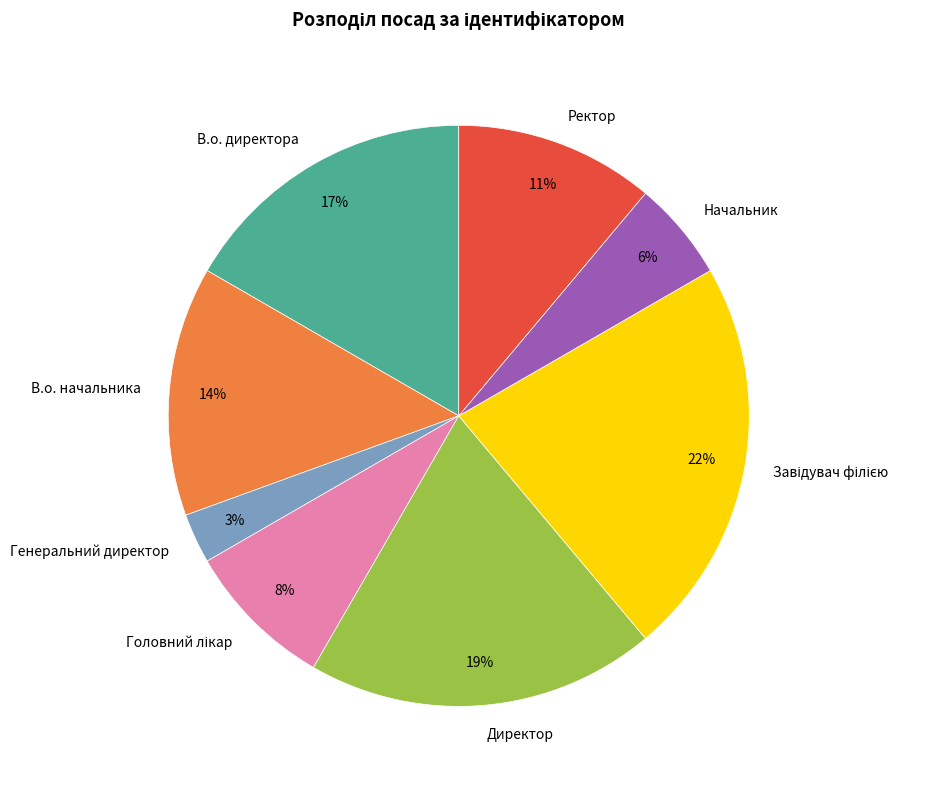

To the nearest percent, what portion does В.о. директора represent?

17%